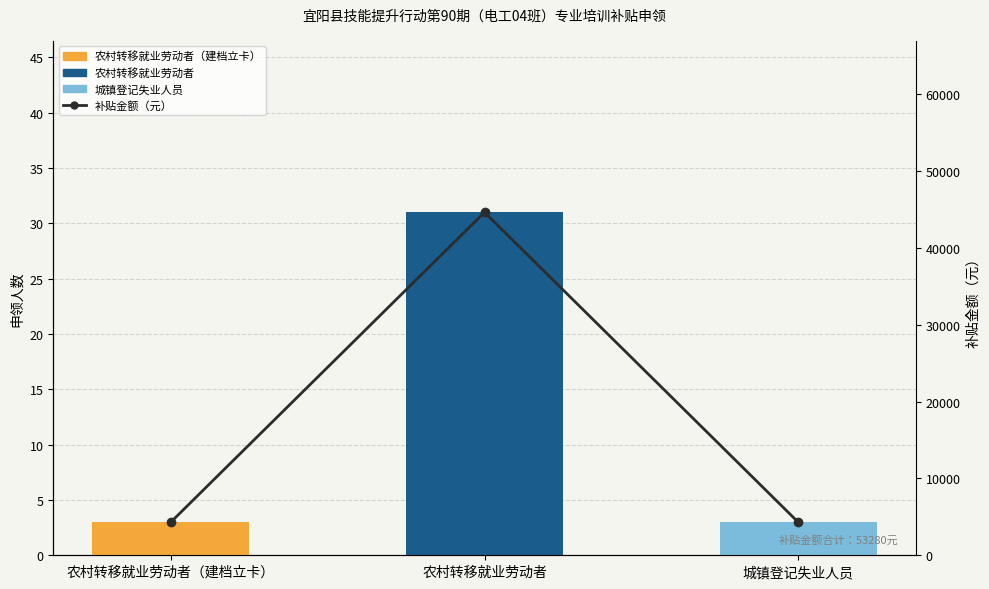

List the labels in order of value, largest first.

农村转移就业劳动者, 农村转移就业劳动者（建档立卡）, 城镇登记失业人员